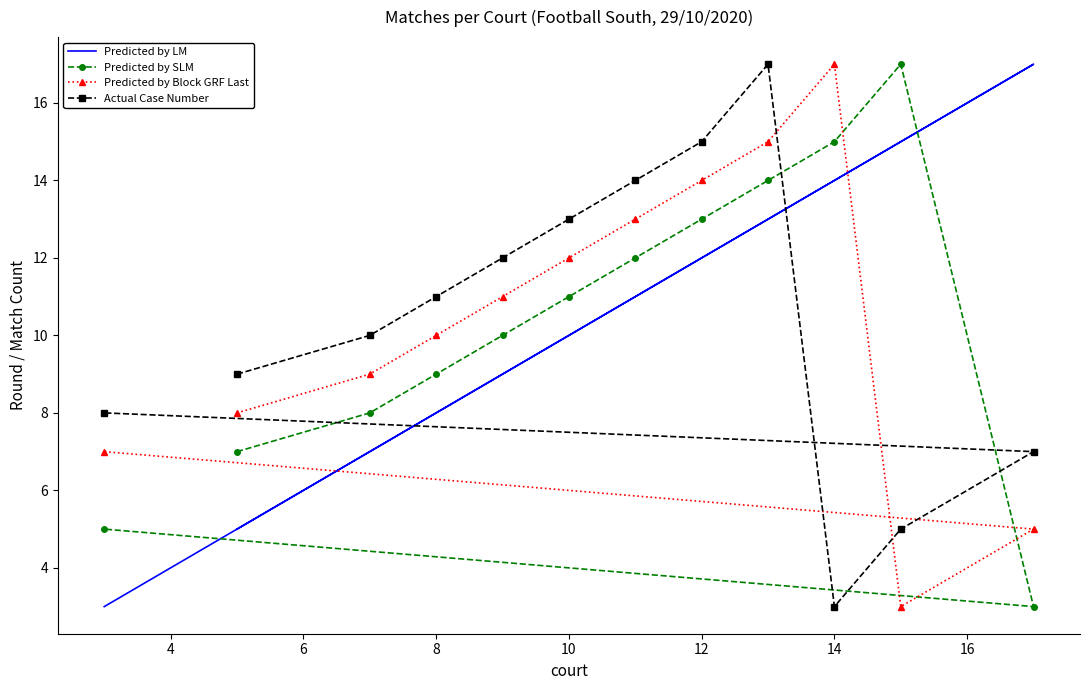

Is this an area chart (filled region under the line)?

No